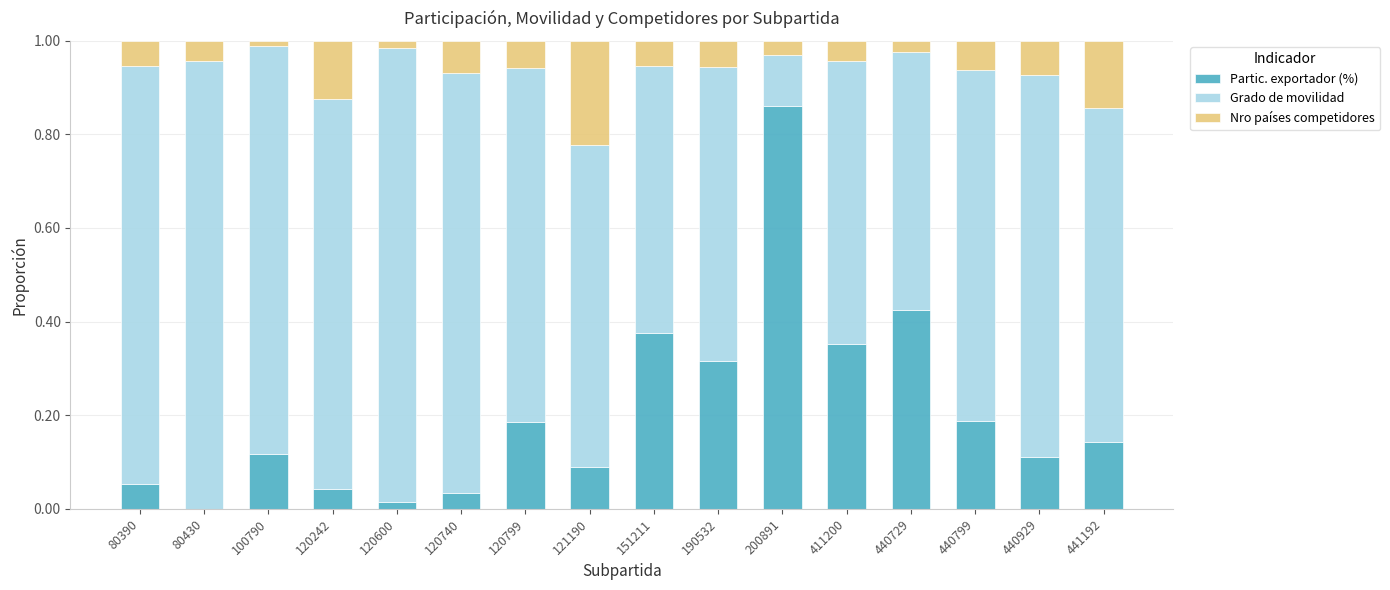

Is it true that Partic. exportador (%) equals 0.2 at 151211?

False